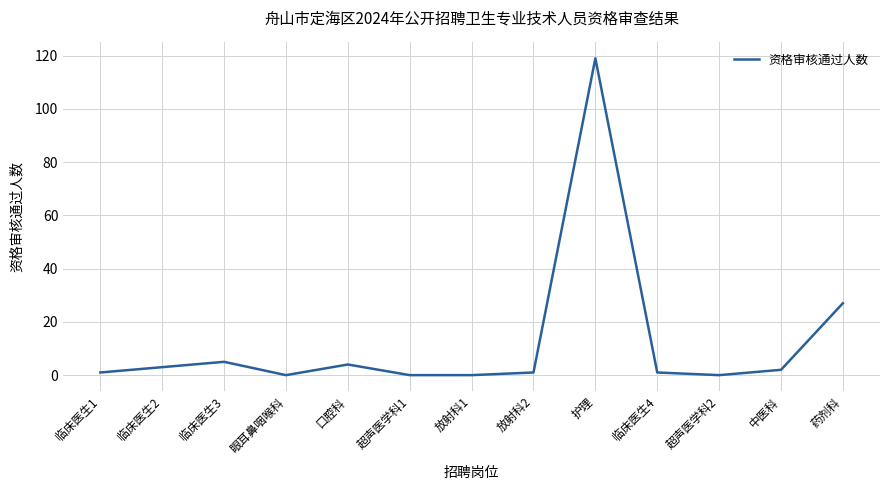

At which label is the value closest to 59?

药剂科